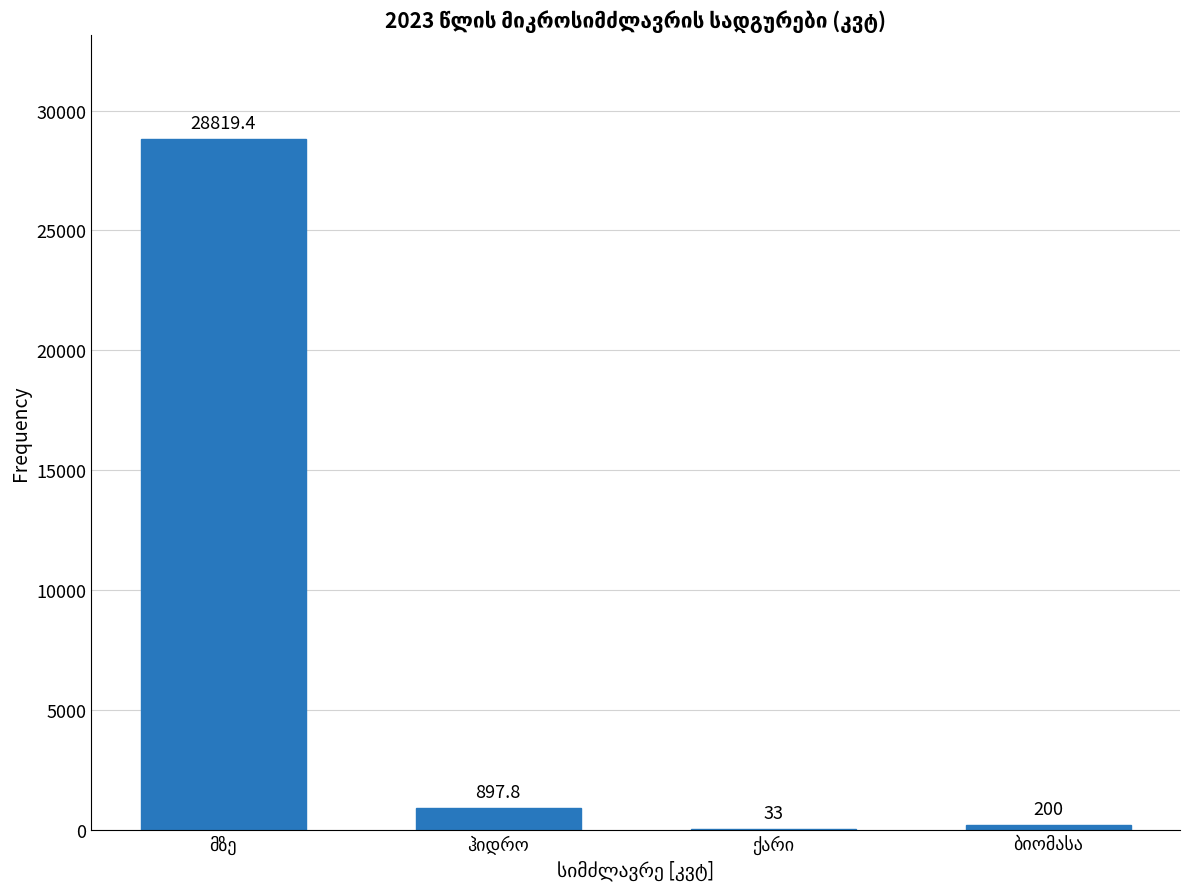

What is the maximum value shown in the chart?

28819.4